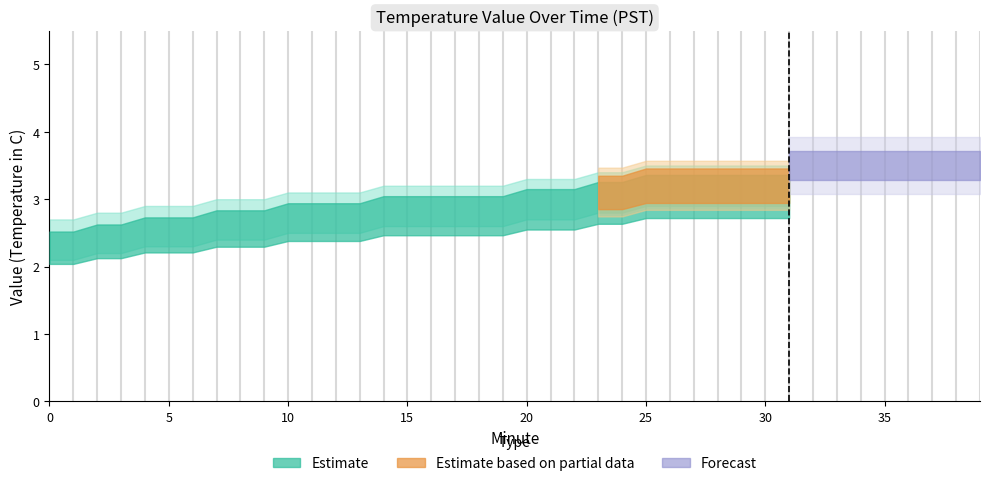

What is the difference between the highest and lowest values at 30?

0.6